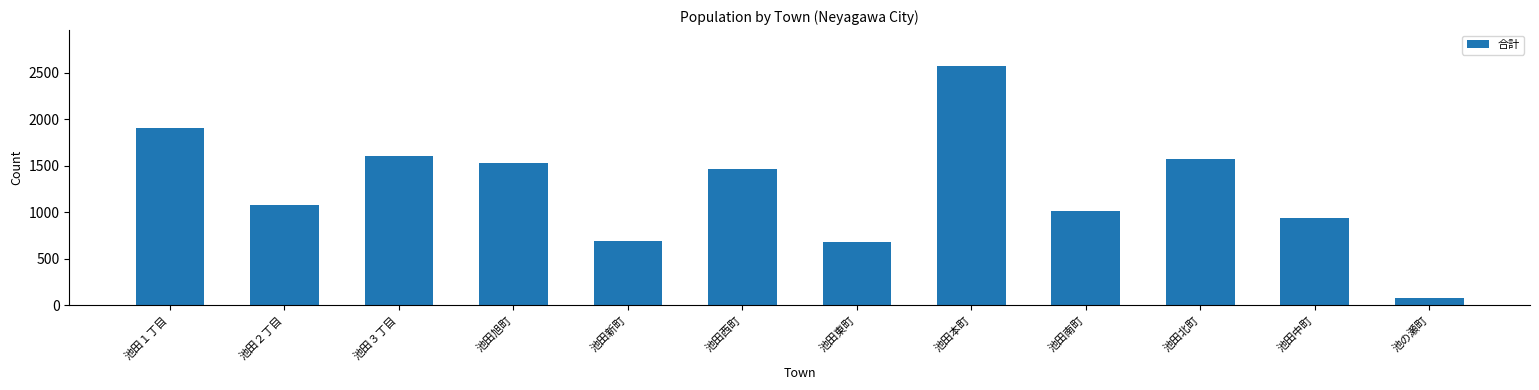

True or false: the data shows 1013 at 池田北町.

False